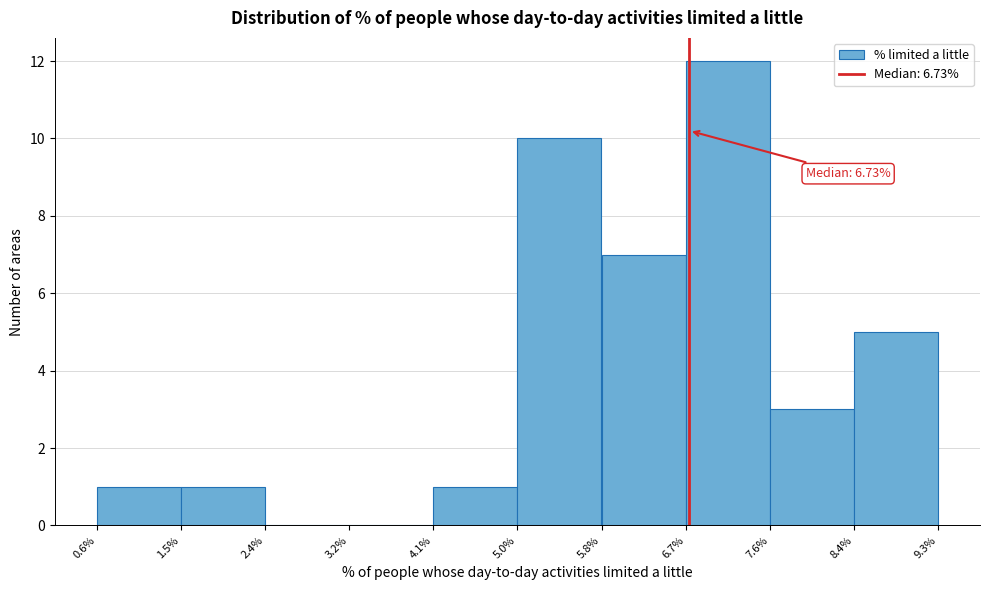

Over which range of the x-axis is the bar tallest?

6.7% to 7.6%